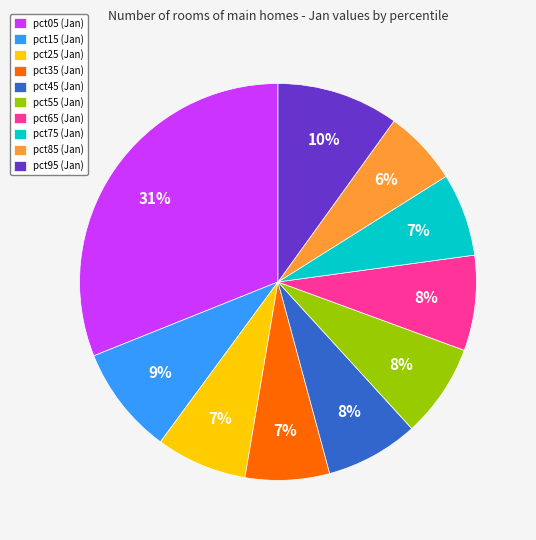

Is it true that pct75 is 13% of the pie?

False